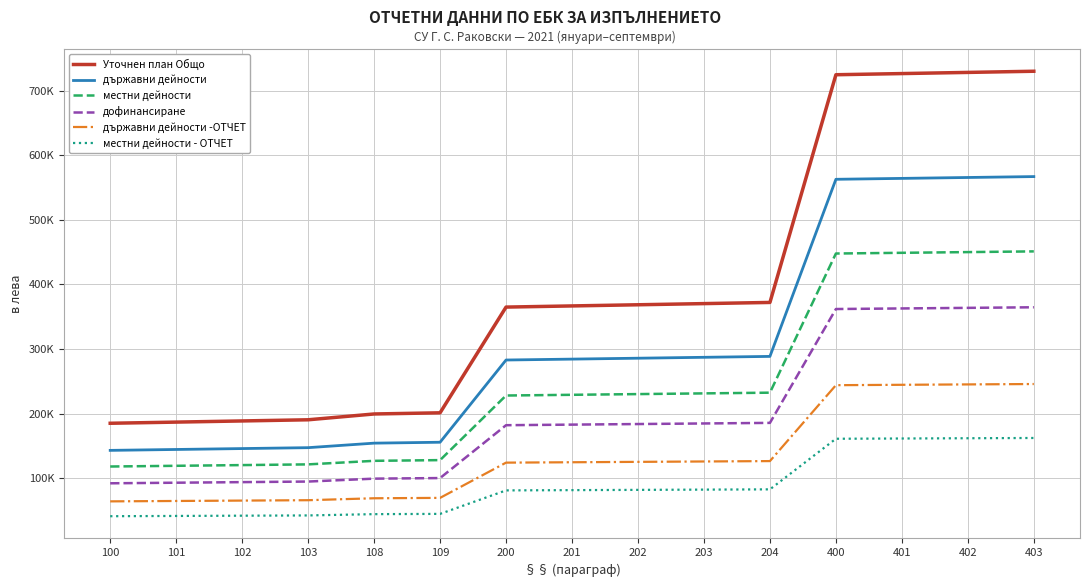

What is the value of the държавни дейности -ОТЧЕТ point at the 11th from the left?

126400